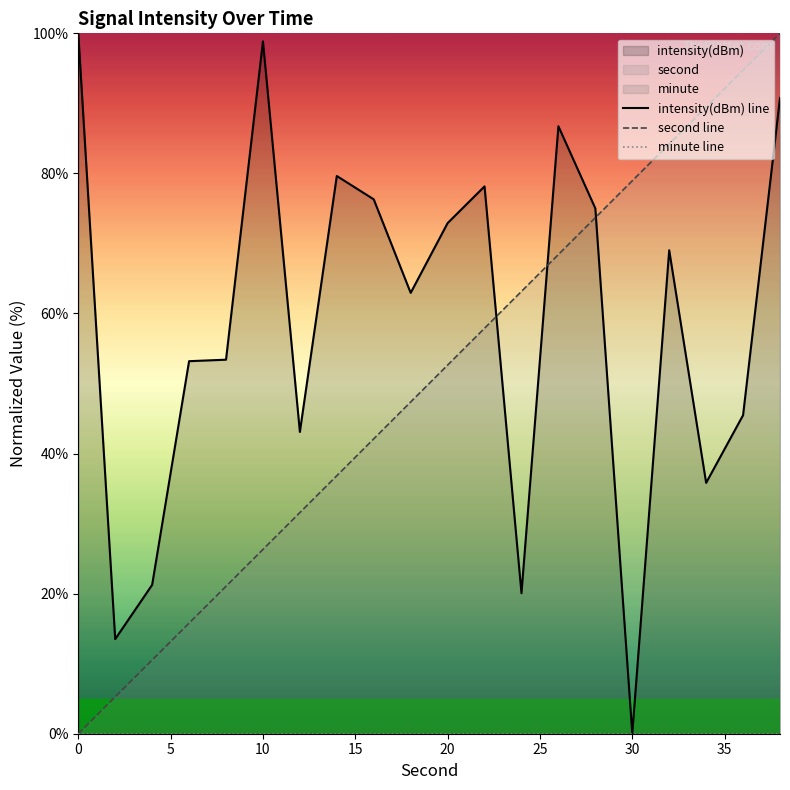

How many times do intensity(dBm) and second cross each other?

3